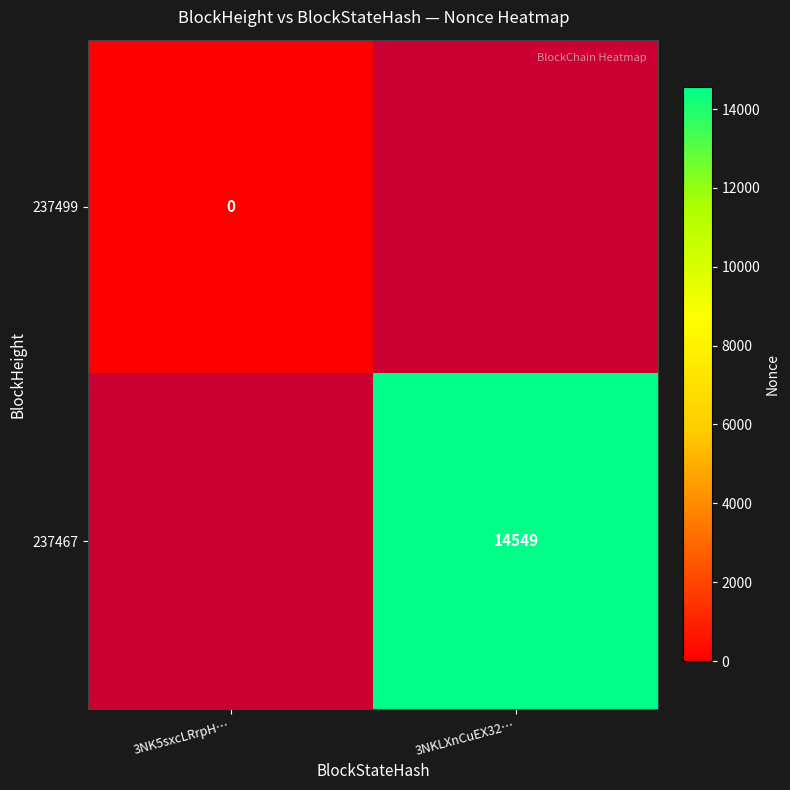

The 237467 series shows 14549 at 3NKLXnCuEX32…. True or false?

True